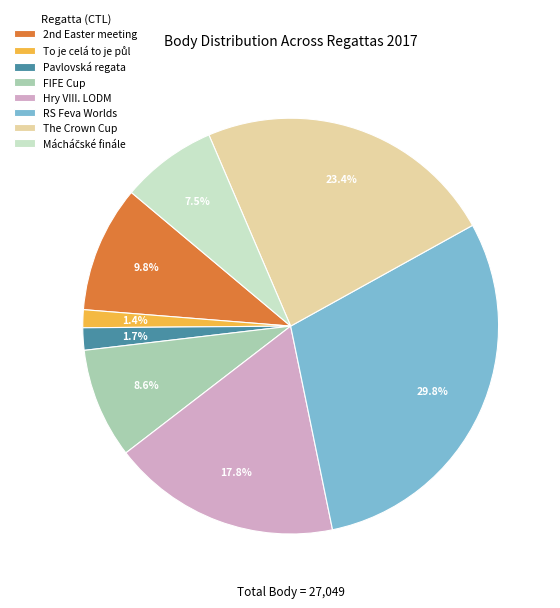

How many slices are in this pie chart?

8